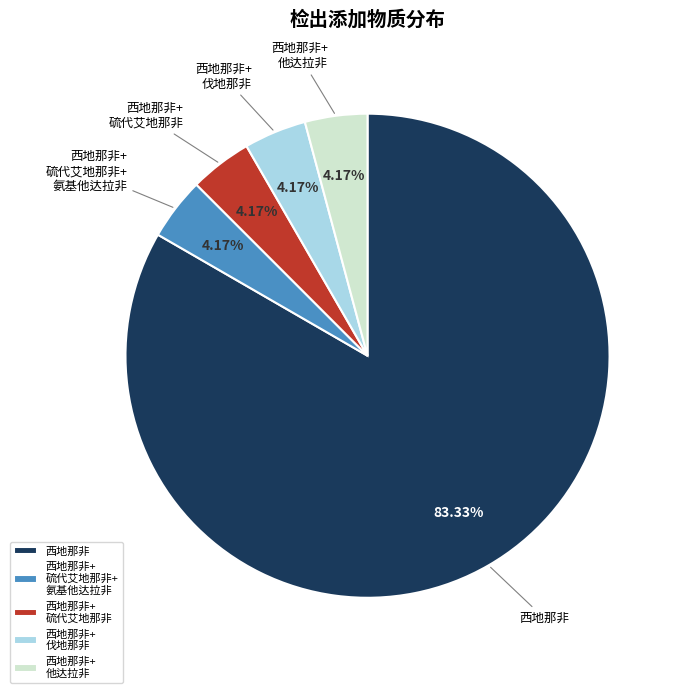

Does 西地那非+ 他达拉非 represent more than half of the total?

No